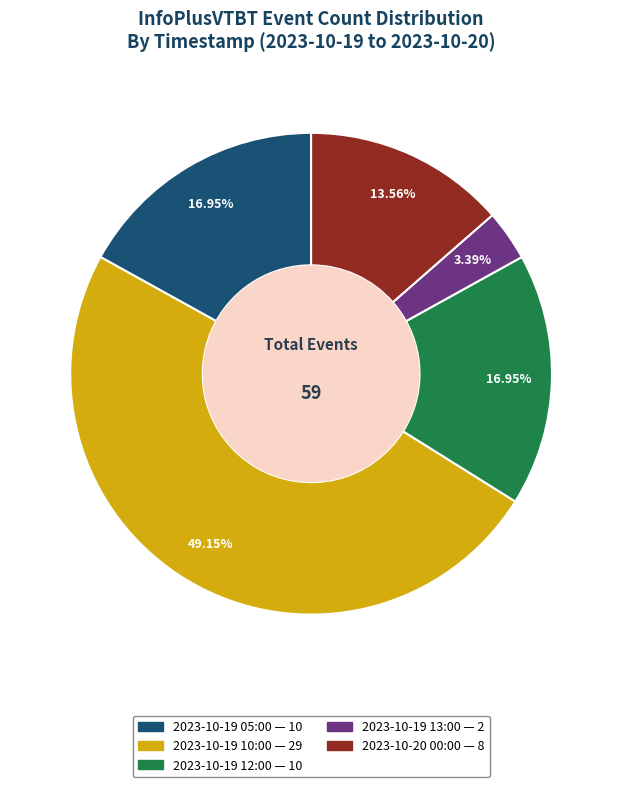

Count the number of slices in the pie.

5